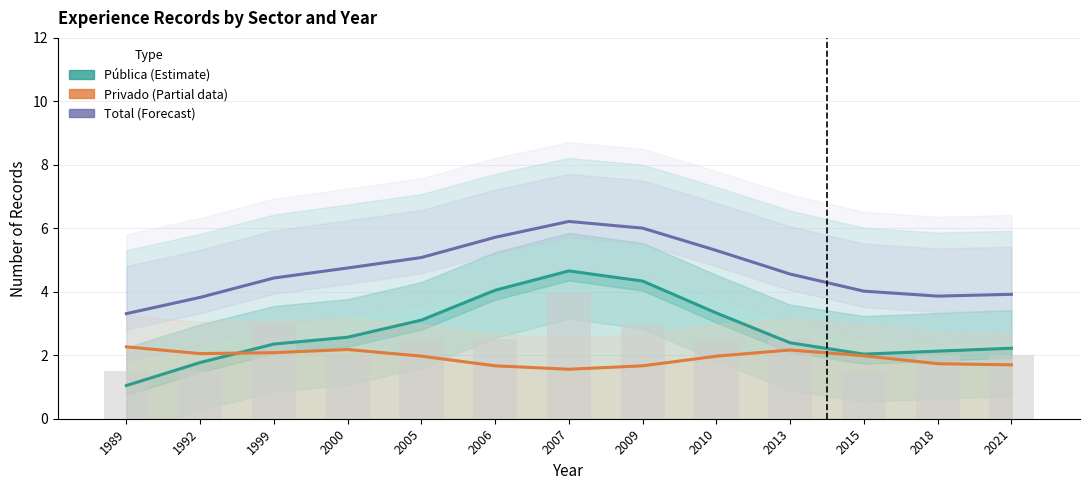

Reading left to right, what are all the values shown in this chart?

Pública (Estimate): 1.0	1.8	2.4	2.6	3.1	4.0	4.7	4.3	3.3	2.4	2.0	2.1	2.2
Privado (Estimate based on partial data): 2.3	2.1	2.1	2.2	2.0	1.7	1.6	1.7	2.0	2.2	2.0	1.7	1.7
Total (Forecast): 3.3	3.8	4.4	4.7	5.1	5.7	6.2	6.0	5.3	4.6	4.0	3.9	3.9